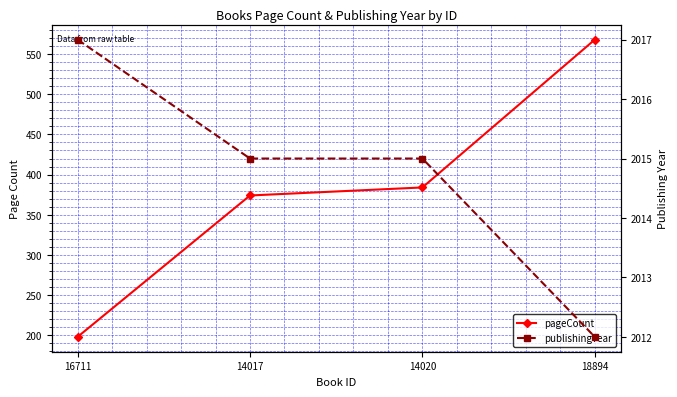

True or false: publishingYear and pageCount cross at least once.

False